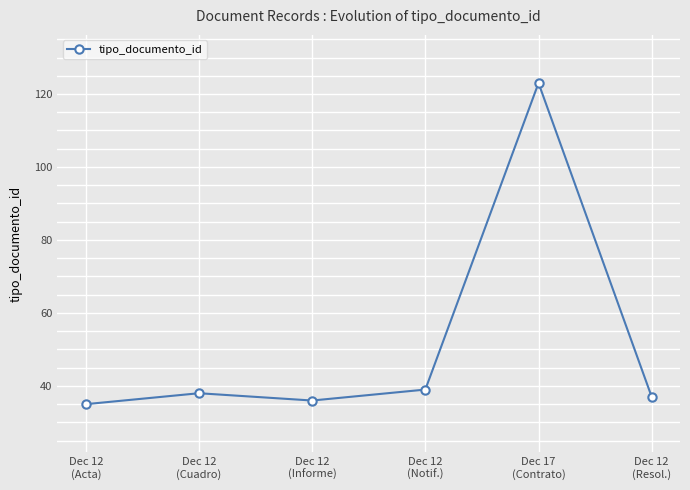

Where is the data nearest to the value 79?

Dec 12
(Notif.)